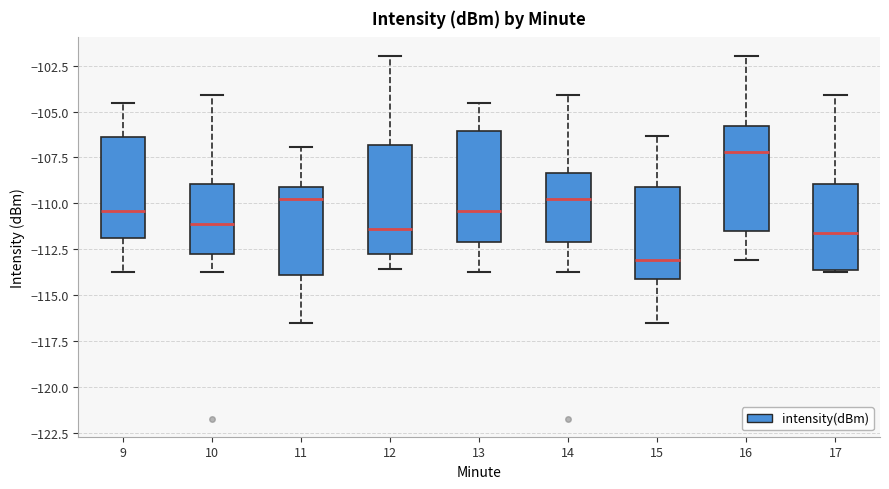

Reading left to right, read every box against the y-axis: the position of its median line, the range the box covers, and the ends of its whiskers. The values are not printed on the chart, so give them approximately, as read against the axis.

9: median -110.5, box -112.0 to -106.5, whiskers -114.0 to -104.5
10: median -111.0, box -113.0 to -109.0, whiskers -114.0 to -104.0
11: median -110.0, box -114.0 to -109.0, whiskers -116.5 to -107.0
12: median -111.5, box -113.0 to -107.0, whiskers -113.5 to -102.0
13: median -110.5, box -112.0 to -106.0, whiskers -114.0 to -104.5
14: median -110.0, box -112.0 to -108.5, whiskers -114.0 to -104.0
15: median -113.0, box -114.0 to -109.0, whiskers -116.5 to -106.5
16: median -107.0, box -111.5 to -106.0, whiskers -113.0 to -102.0
17: median -111.5, box -113.5 to -109.0, whiskers -114.0 to -104.0